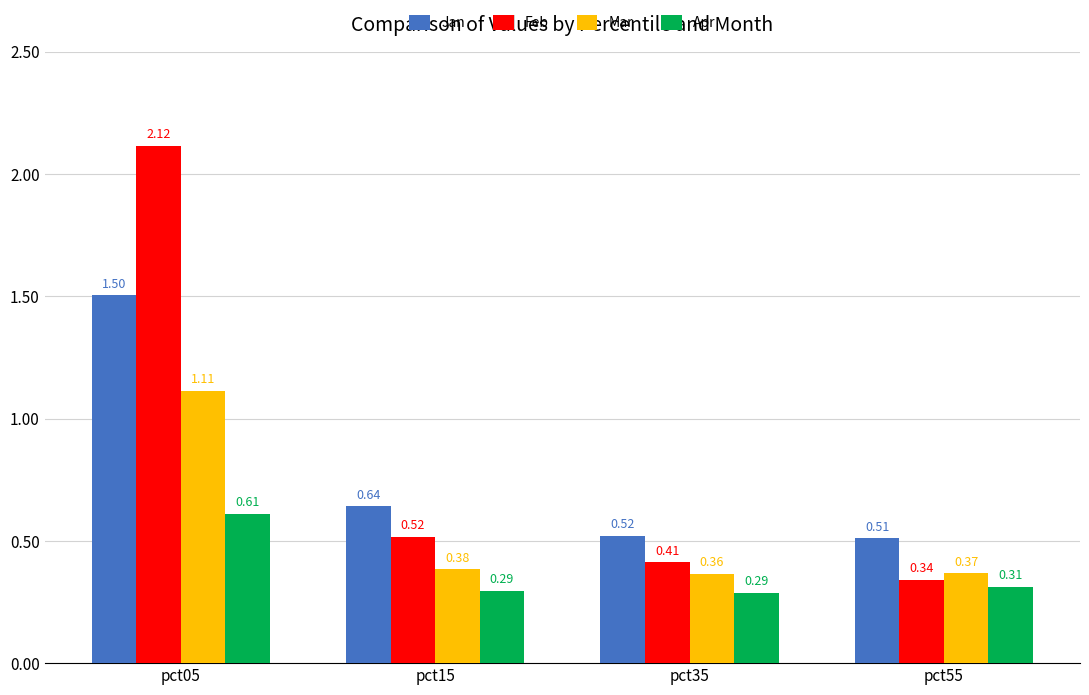

Does the chart contain any negative values?

No